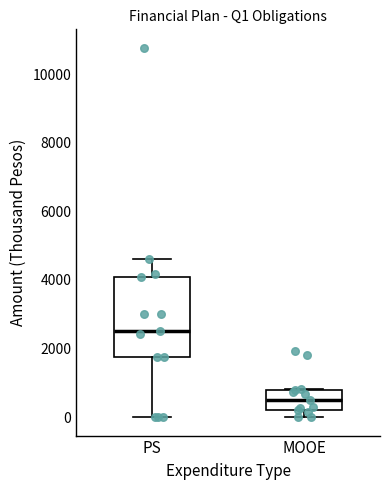

Where is the upper edge of the box for MOOE on the y-axis? The values are not printed on the chart, so give them approximately, as read against the axis.

800